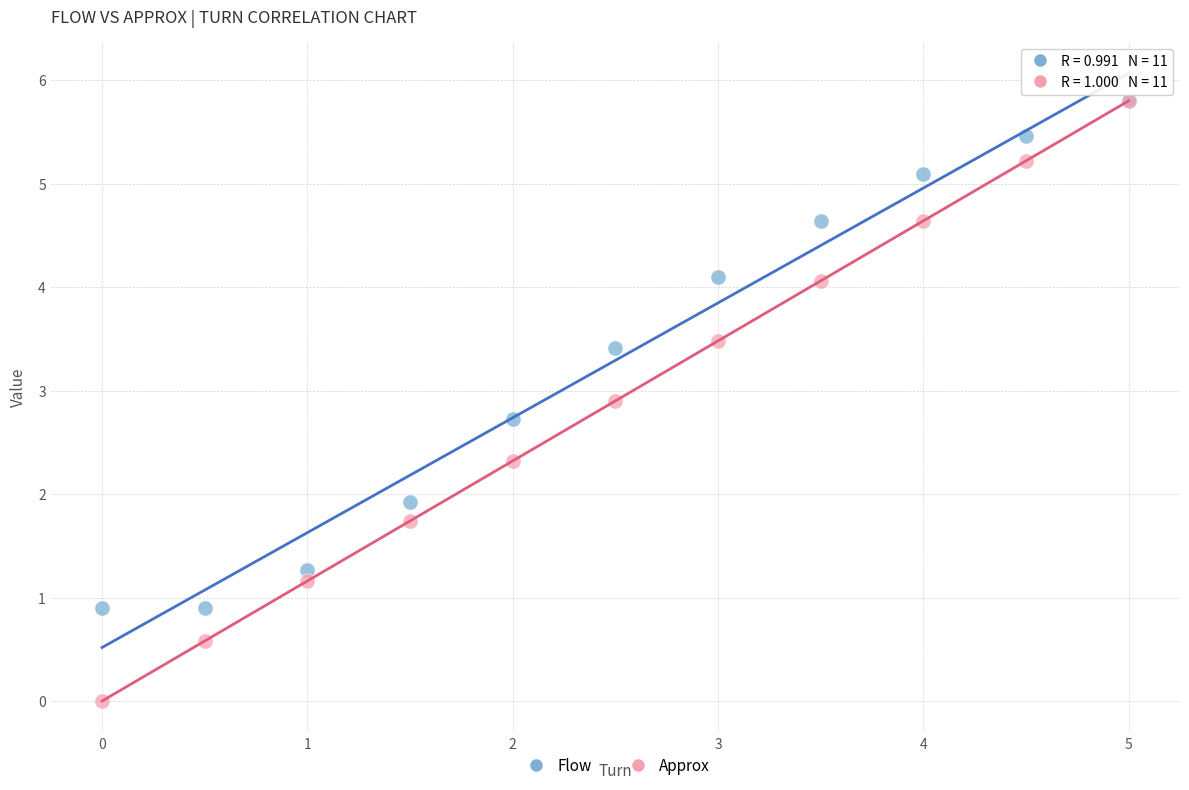

What are all the series names shown in the legend?

Flow, Approx